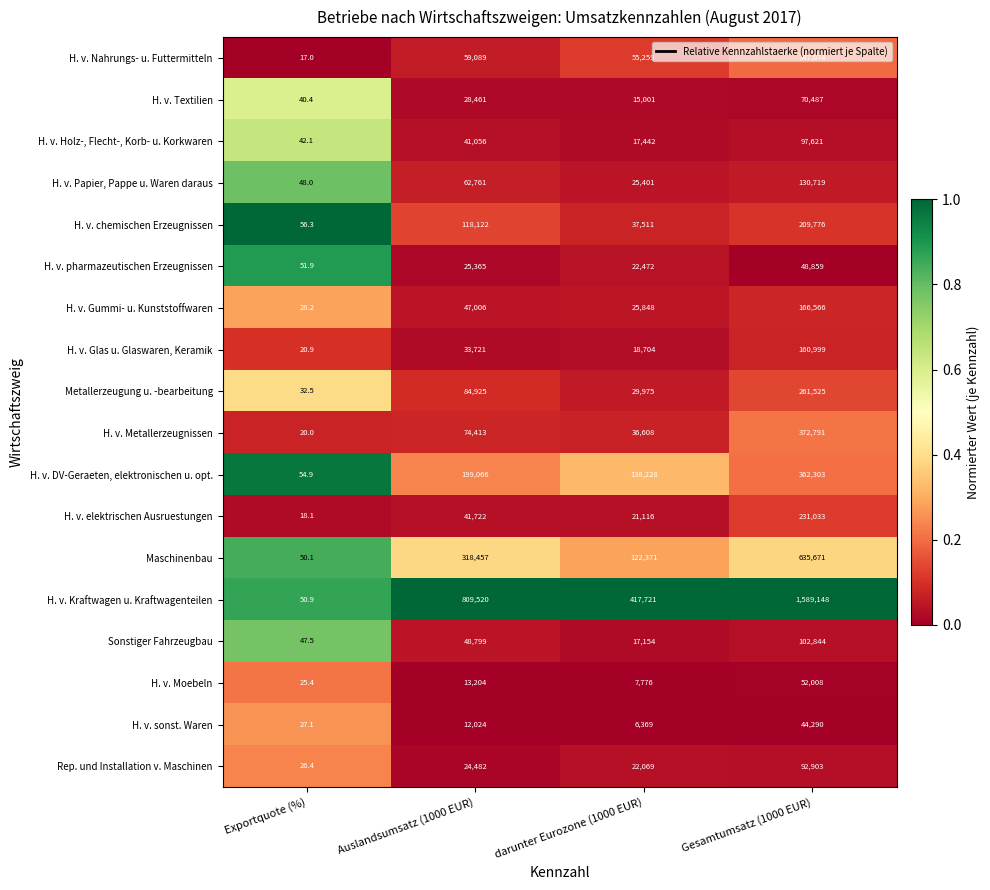

What is the difference between the maximum and minimum values in the H. v. DV-Geraeten, elektronischen u. opt. series?

362248.1